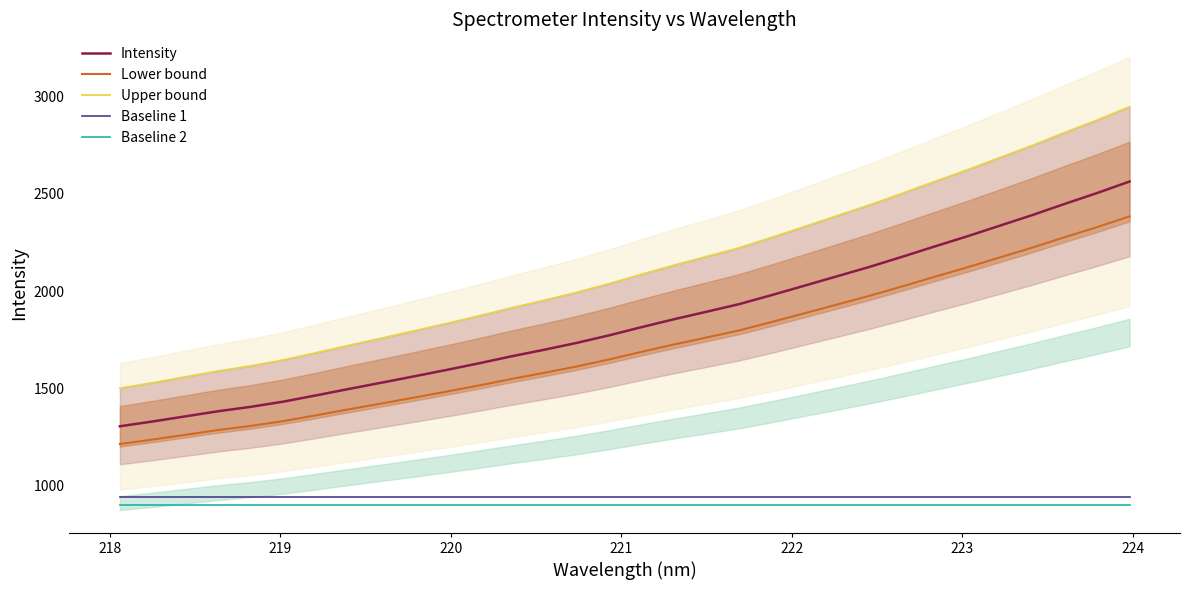

True or false: Baseline 1 and Lower bound cross at least once.

False